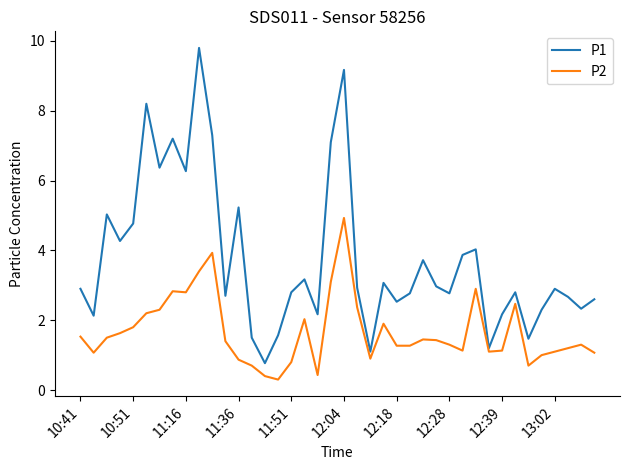

Which series has the largest range (max minus min)?

P1